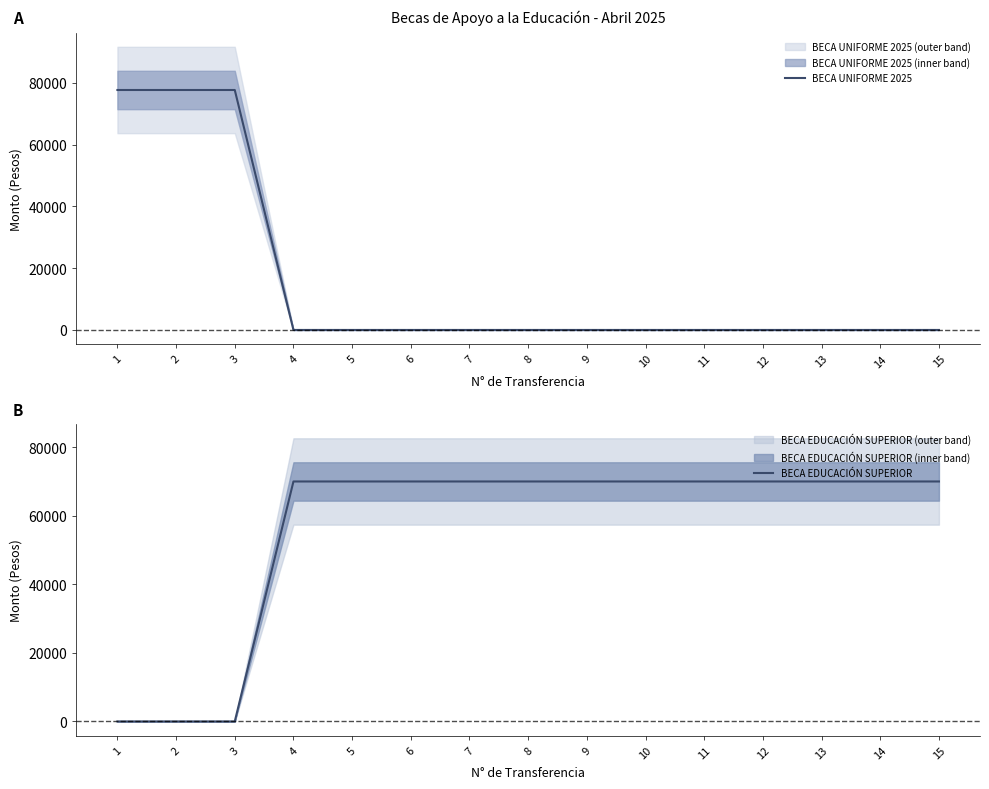

What is the sum of all BECA EDUCACIÓN SUPERIOR values?

840000